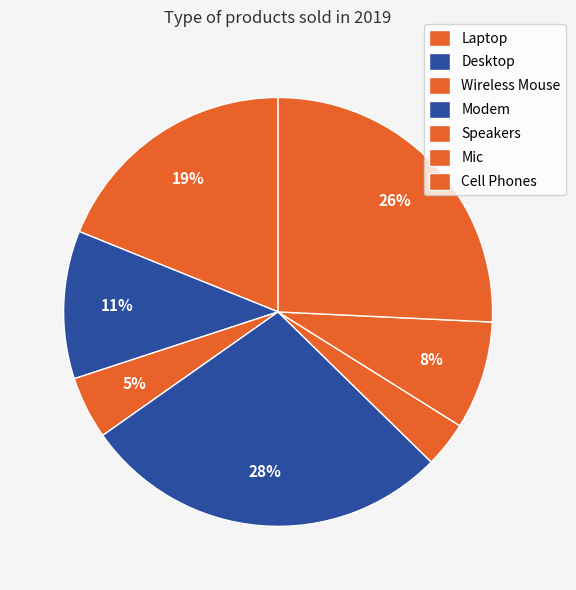

True or false: Cell Phones accounts for 40% of the total.

False